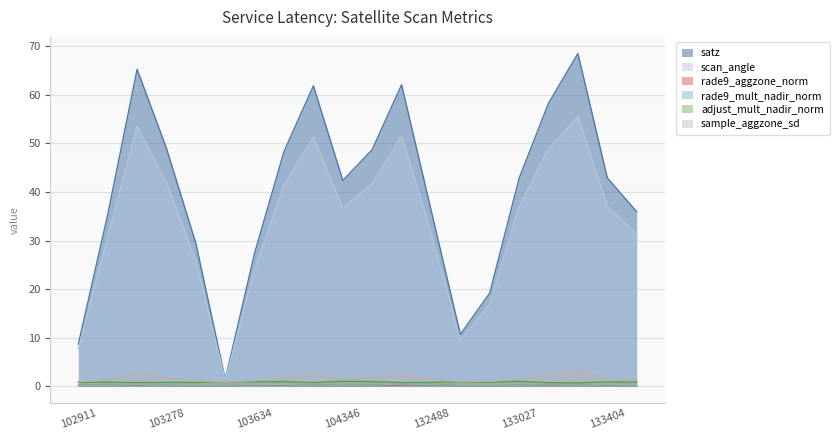

Which category has the lowest value across all series?

103634